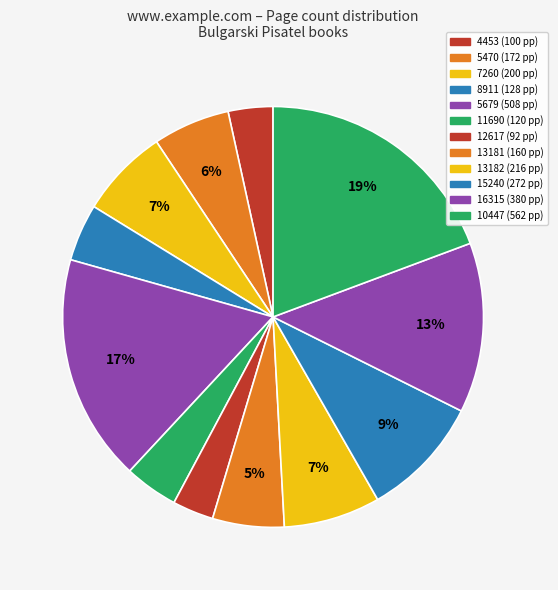

To the nearest percent, what portion does 8911 represent?

4%